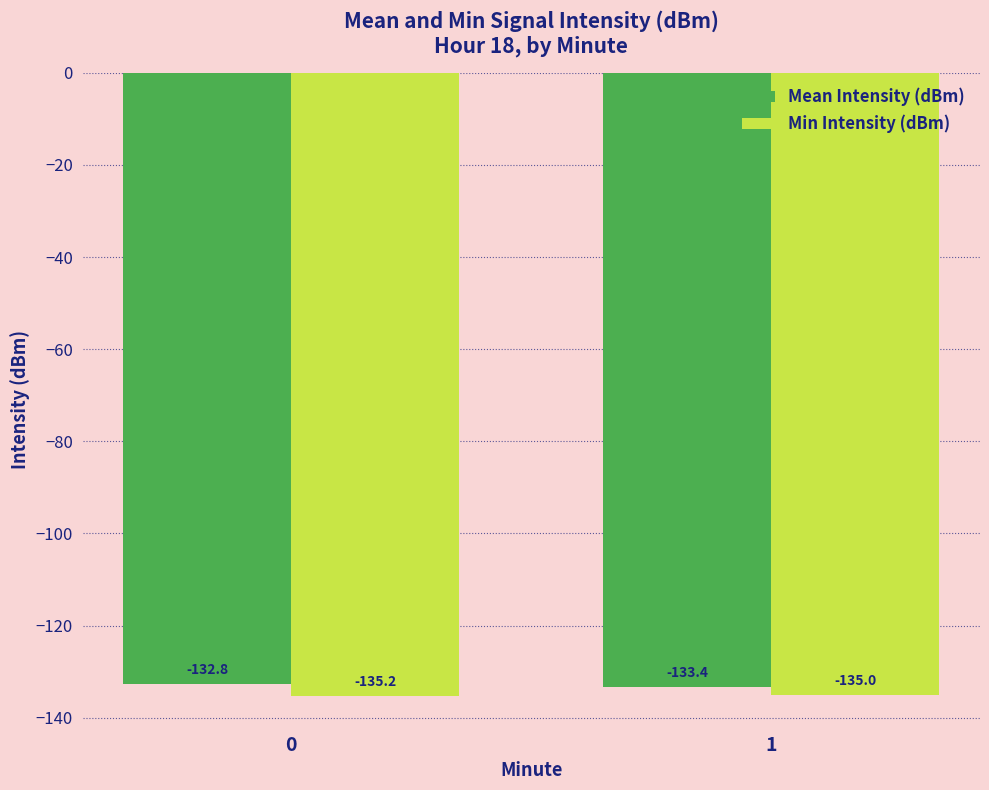

At which label is Min Intensity (dBm) closest to -135?

1